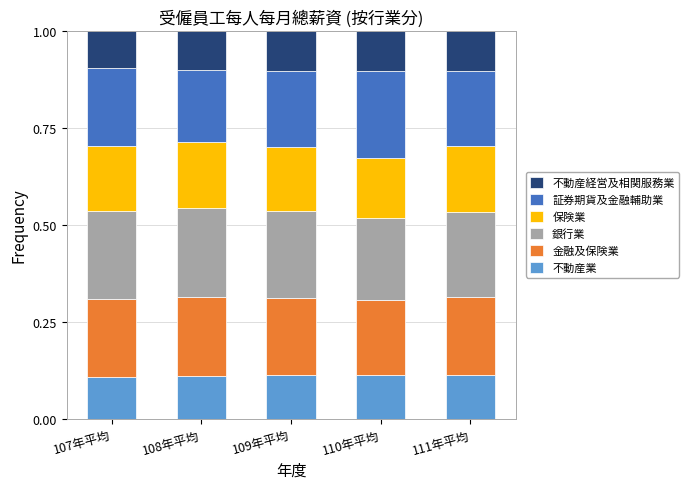

What is the total value across all series at 108年平均?

1.0